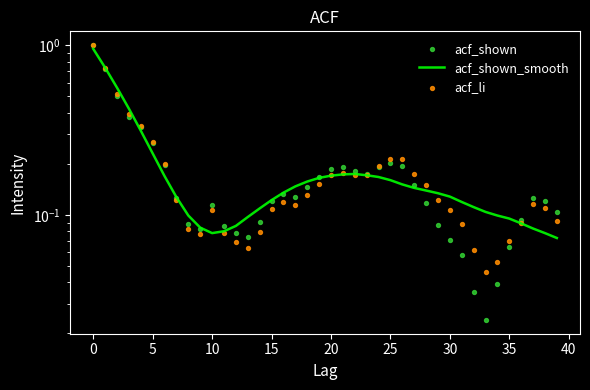

Which series has the largest Y range (max minus min)?

acf_shown